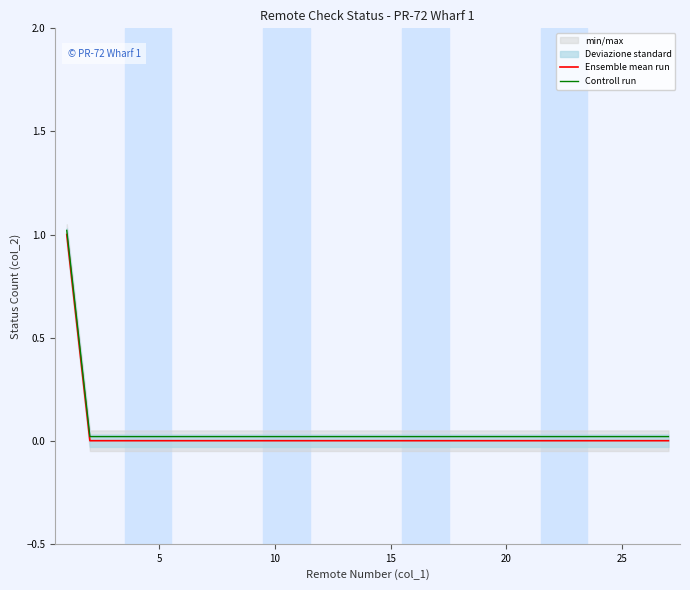

True or false: Controll run and Ensemble mean run cross at least once.

False